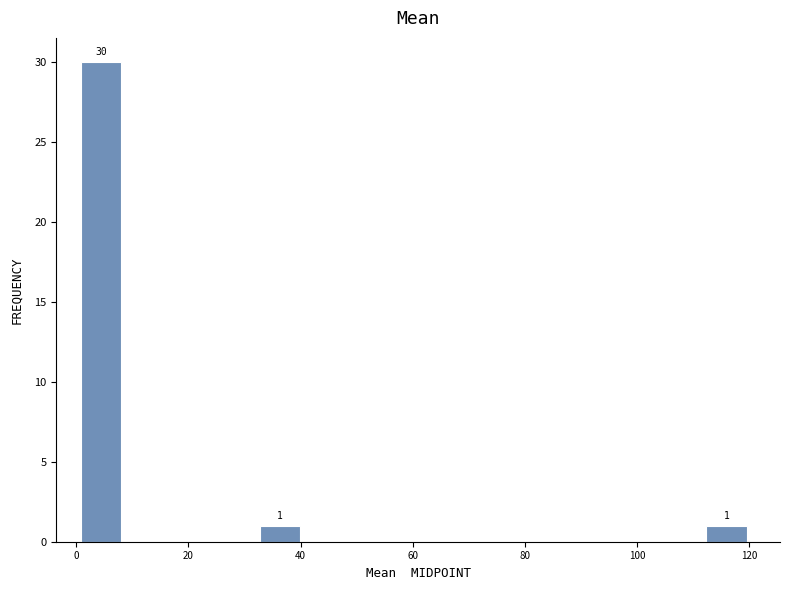

Around what value on the x-axis is the tallest bar? Give the approximate position of its centre, as read against the axis.

4